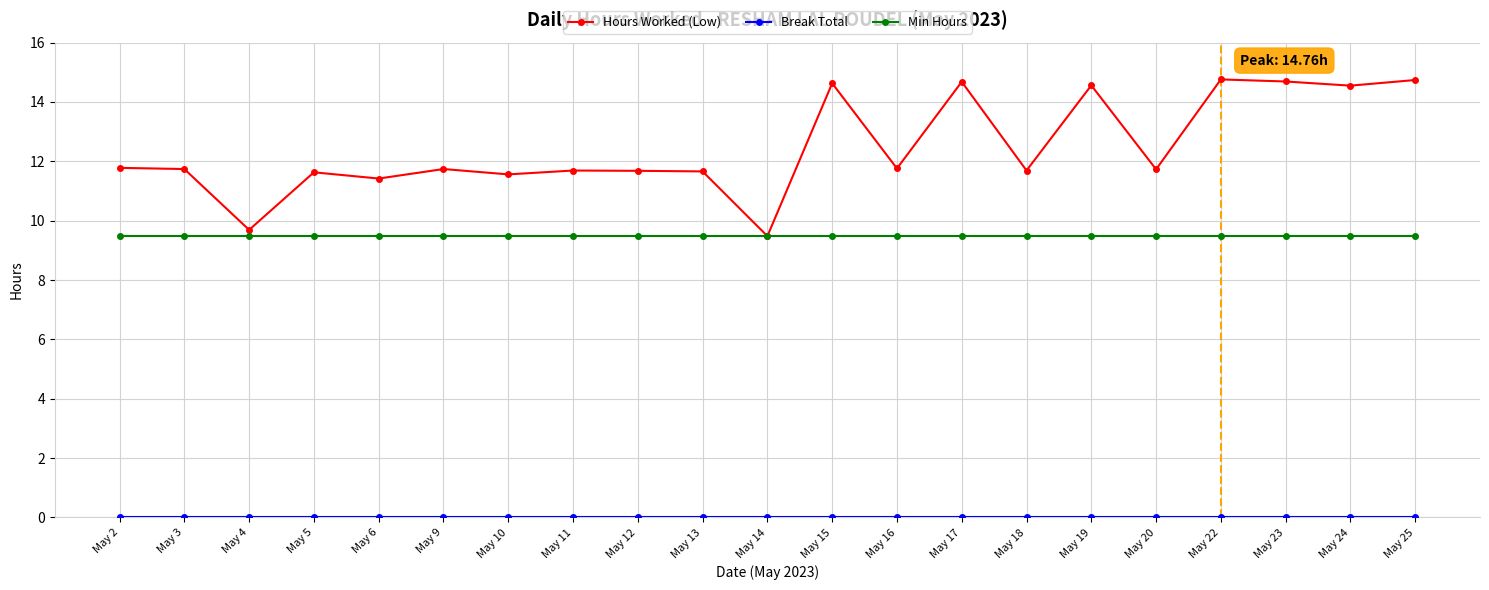

Is this an area chart (filled region under the line)?

No